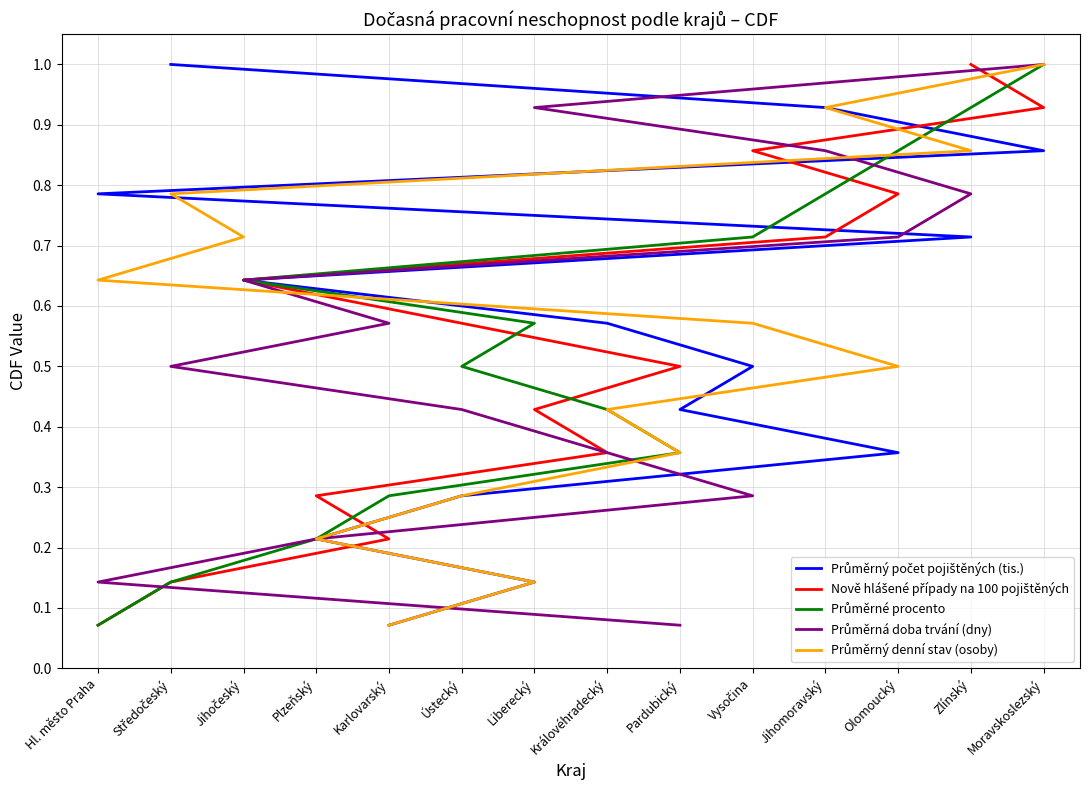

The value of Průměrný denní stav (osoby) at Středočeský is 1.3. True or false?

False